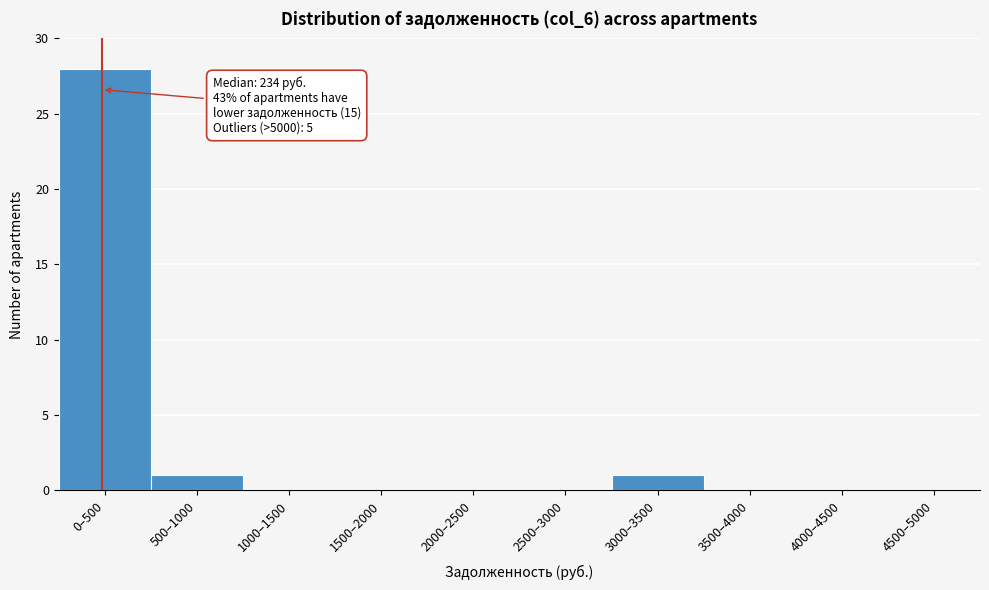

Reading right to left, list all the values displayed in this chart.

4500–5000=0	4000–4500=0	3500–4000=0	3000–3500=1	2500–3000=0	2000–2500=0	1500–2000=0	1000–1500=0	500–1000=1	0–500=28